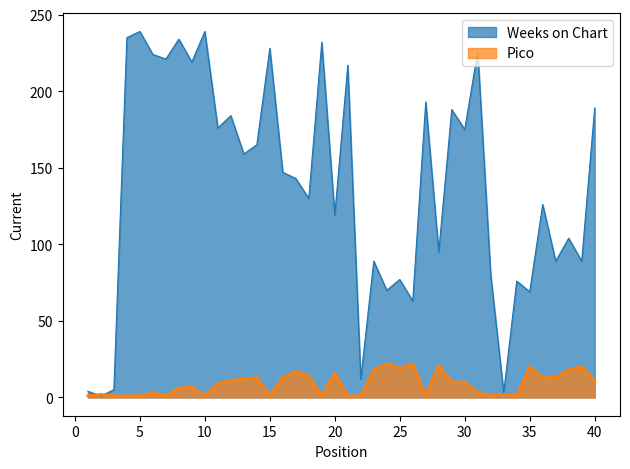

What is the maximum value for Pico?

22